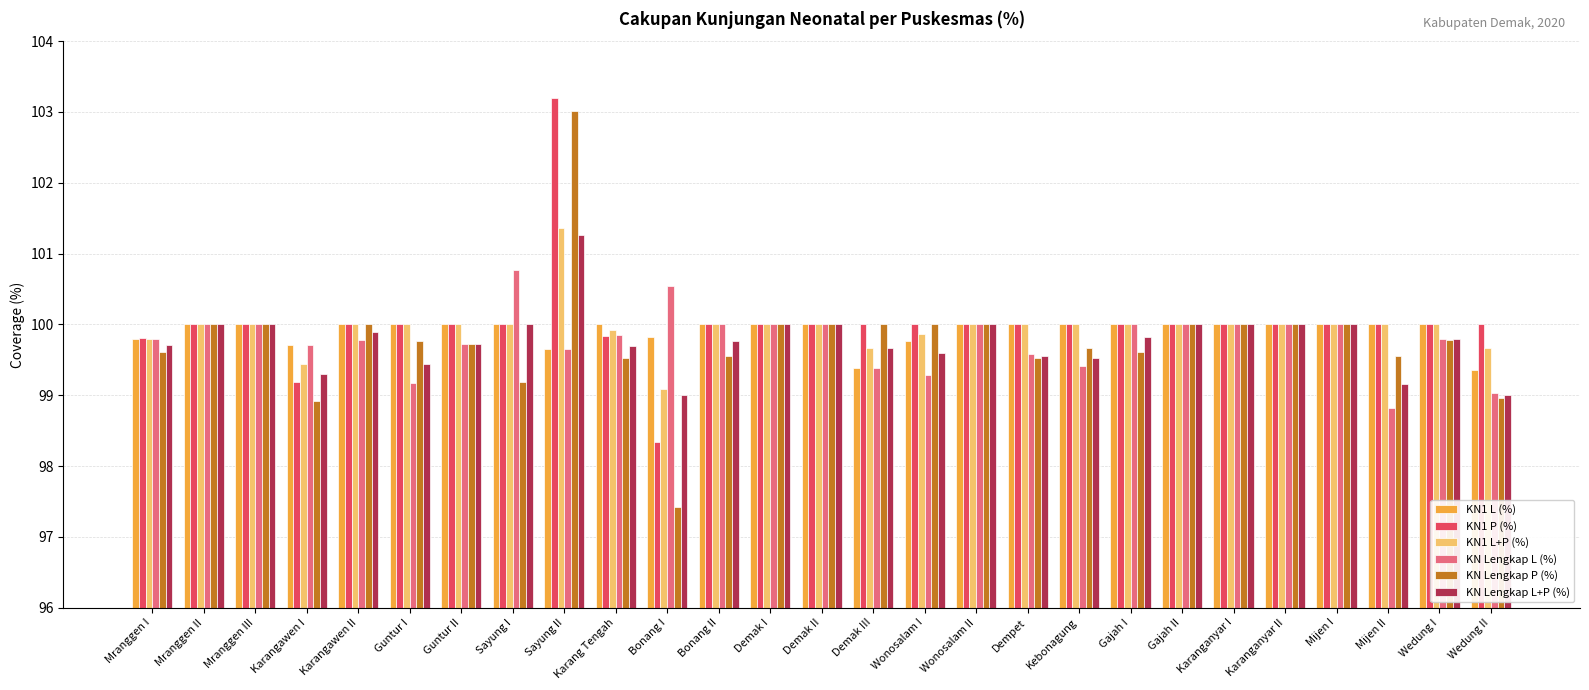

What is the average value of the KN Lengkap P (%) series?

99.8